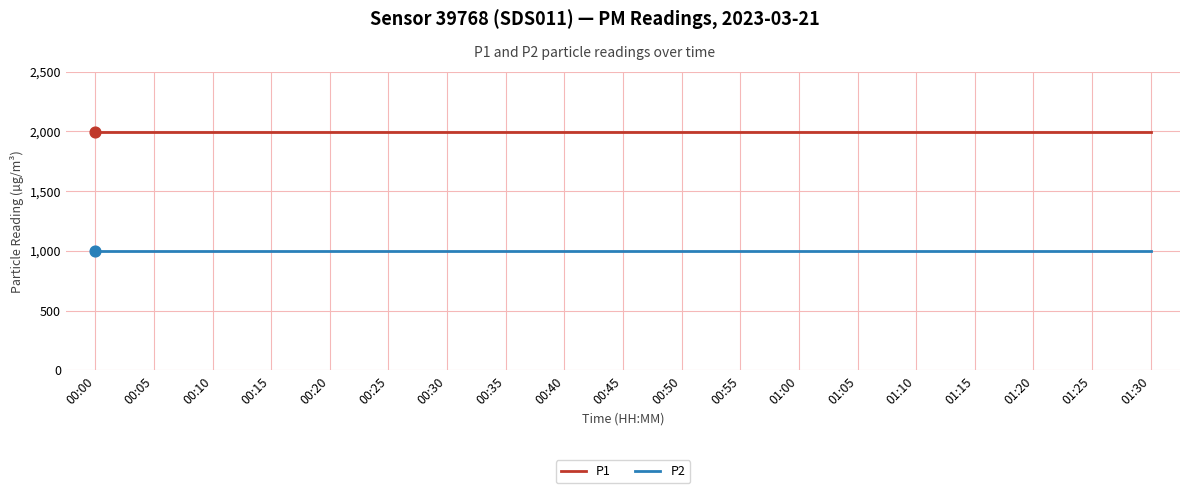

Is the value of P2 at 00:50 greater than the value of P1 at 00:00?

No